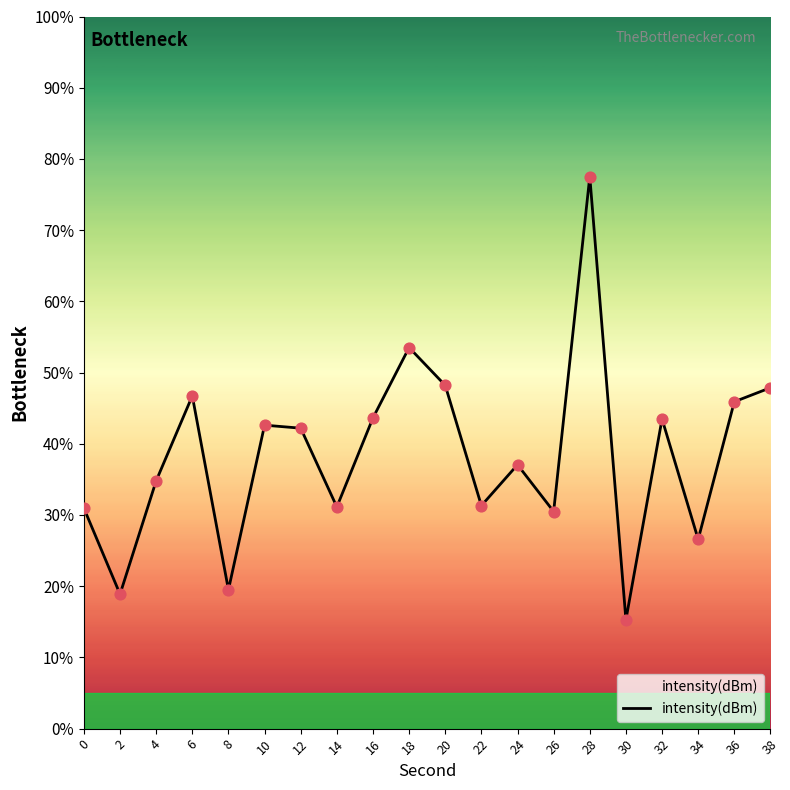

Between 28 and 36, which is larger?

28